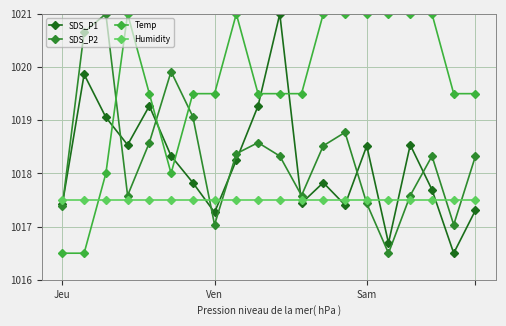

What is the value of the SDS_P1 point at the 20th from the left?

1017.3